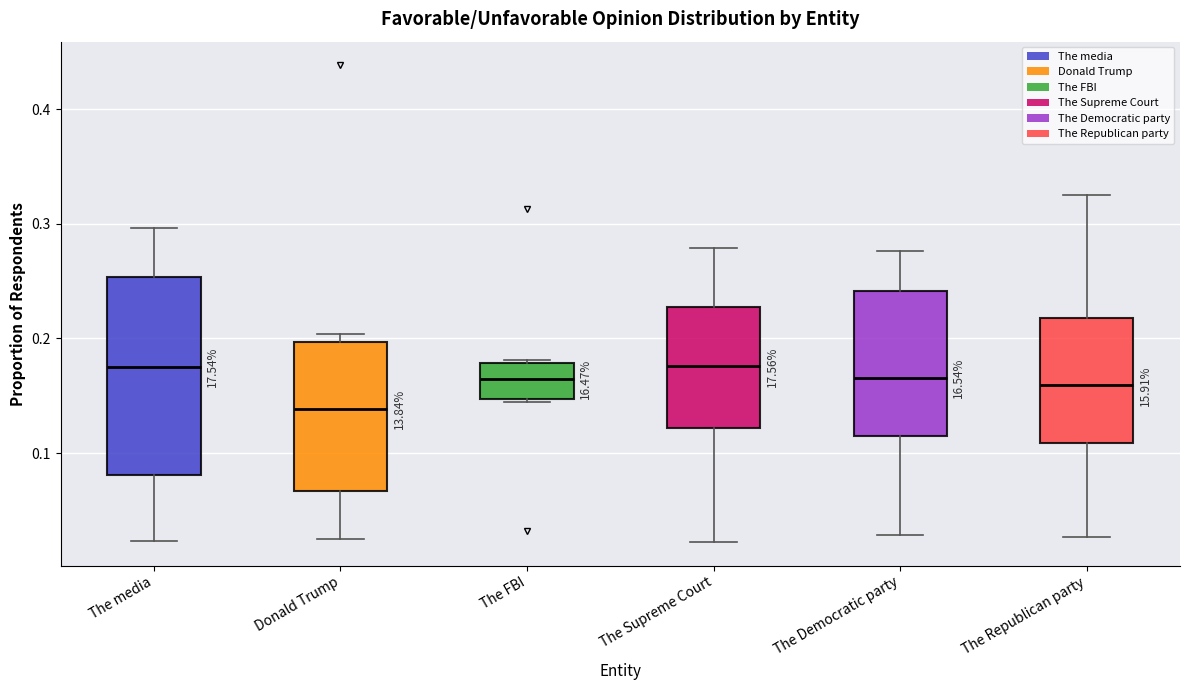

Reading left to right, transcribe this box plot: for each box, give where its median line is, the range the box spans, and where its two whiskers end, as read against the y-axis. The values are not printed on the chart, so give them approximately, as read against the axis.

The media: median 0.18, box 0.08 to 0.25, whiskers 0.02 to 0.30
Donald Trump: median 0.14, box 0.07 to 0.20, whiskers 0.02 to 0.20 (just above the box's upper edge)
The FBI: median 0.16, box 0.15 to 0.18, whiskers 0.14 to 0.18
The Supreme Court: median 0.18, box 0.12 to 0.23, whiskers 0.02 to 0.28
The Democratic party: median 0.17, box 0.11 to 0.24, whiskers 0.03 to 0.28
The Republican party: median 0.16, box 0.11 to 0.22, whiskers 0.03 to 0.33